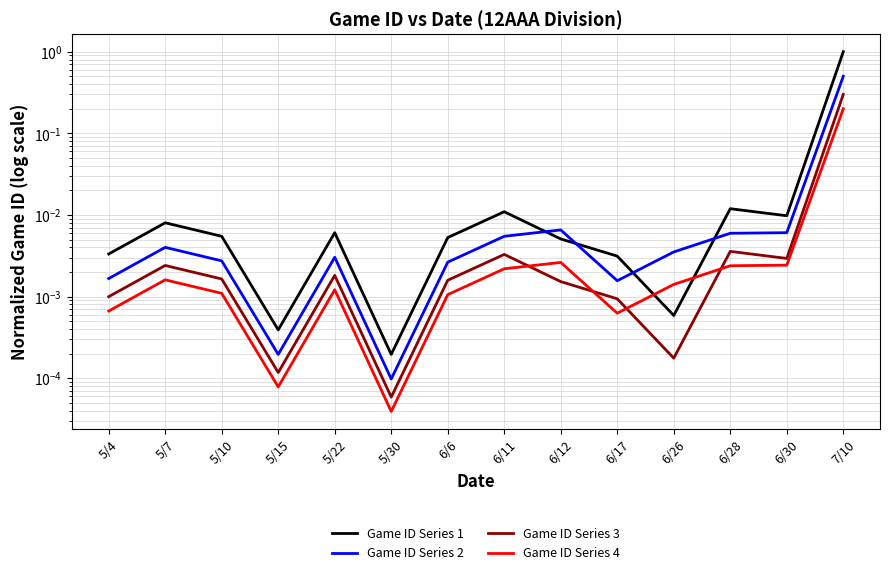

At which category is the sum across all series the highest?

7/10